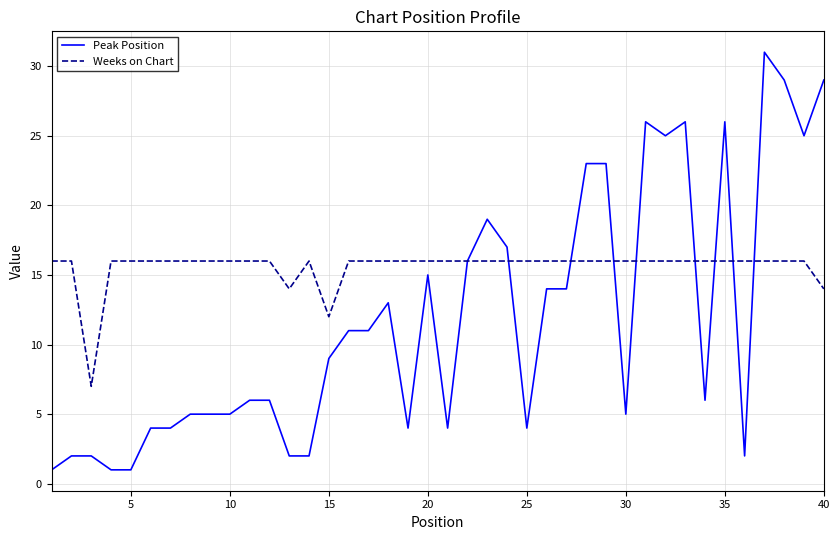

What are all the series names shown in the legend?

Peak Position, Weeks on Chart